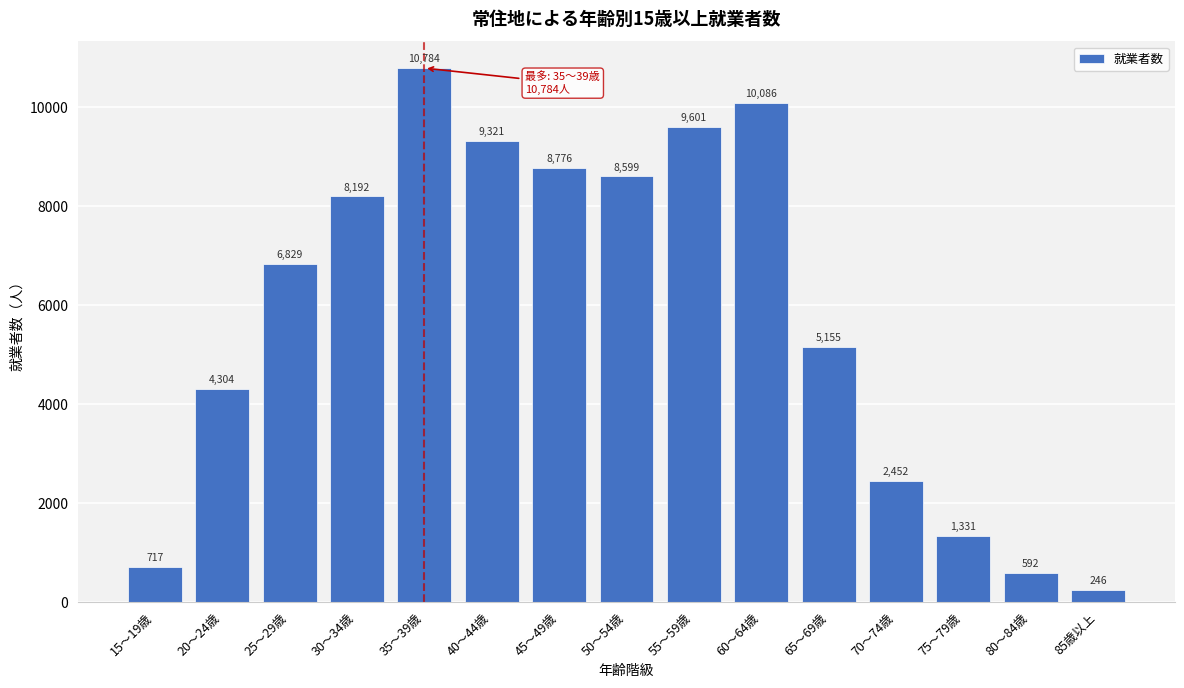

Reading left to right, list all the values displayed in this chart.

717	4304	6829	8192	10784	9321	8776	8599	9601	10086	5155	2452	1331	592	246